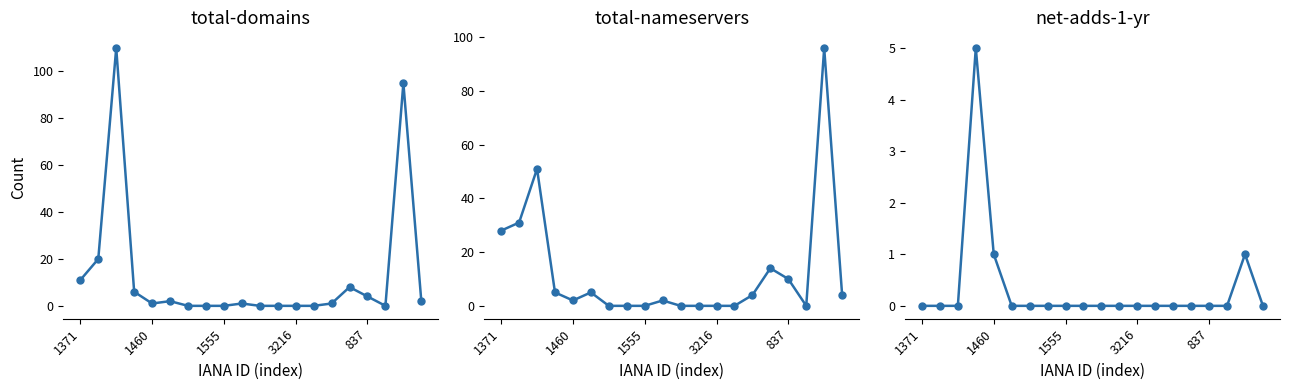

What is the average value of the total-domains series?

13